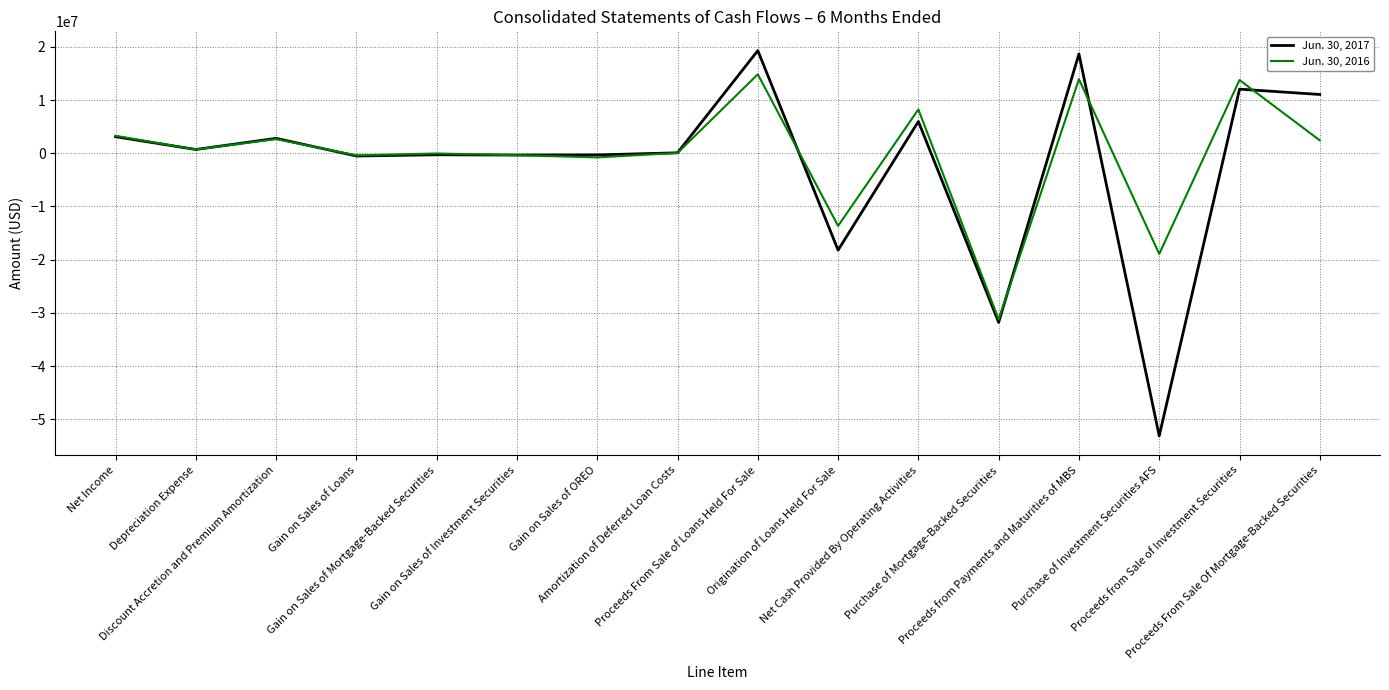

Count the number of categories in the chart.

16